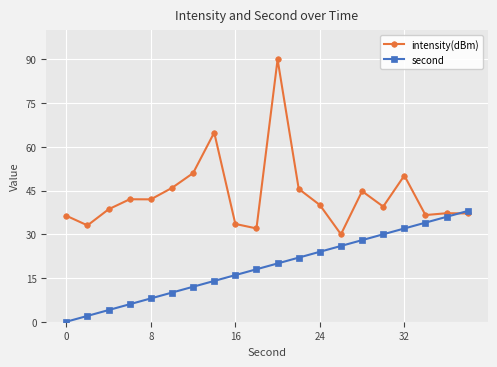

Rank the series by their maximum value, from highest to lowest.

intensity(dBm), second